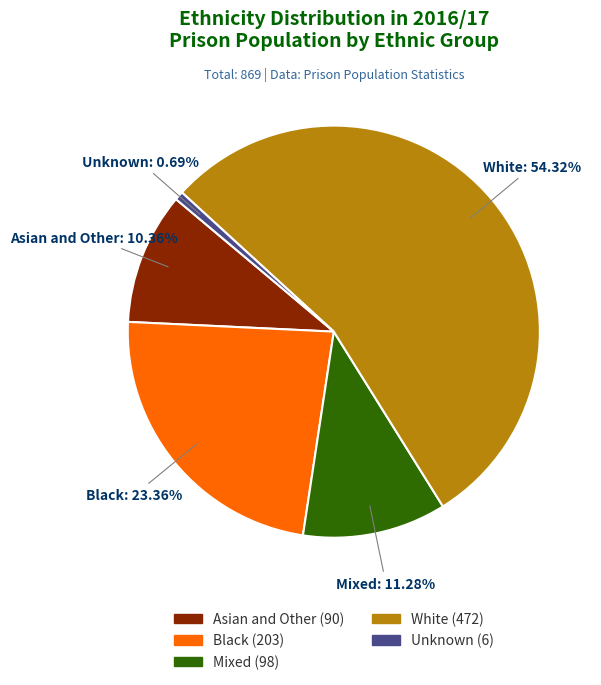

True or false: White accounts for 44% of the total.

False